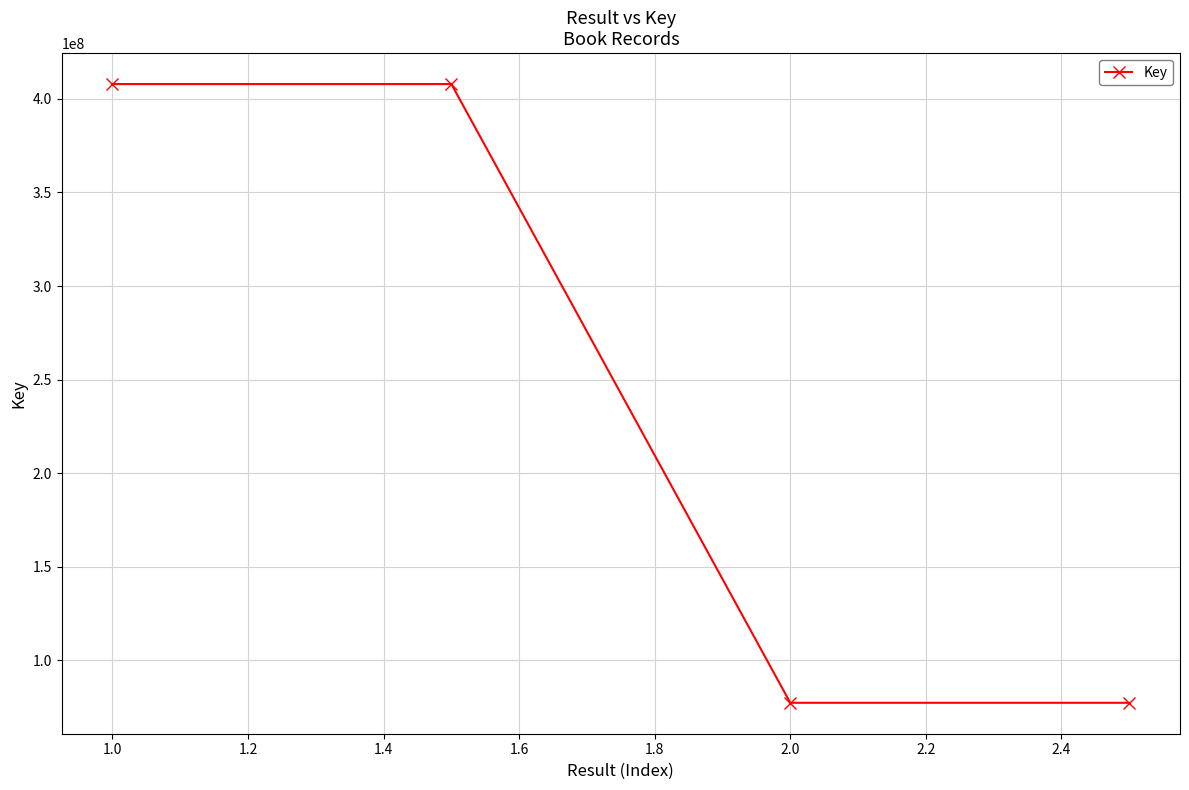

What is the value of the 4th point from the left?

77292413